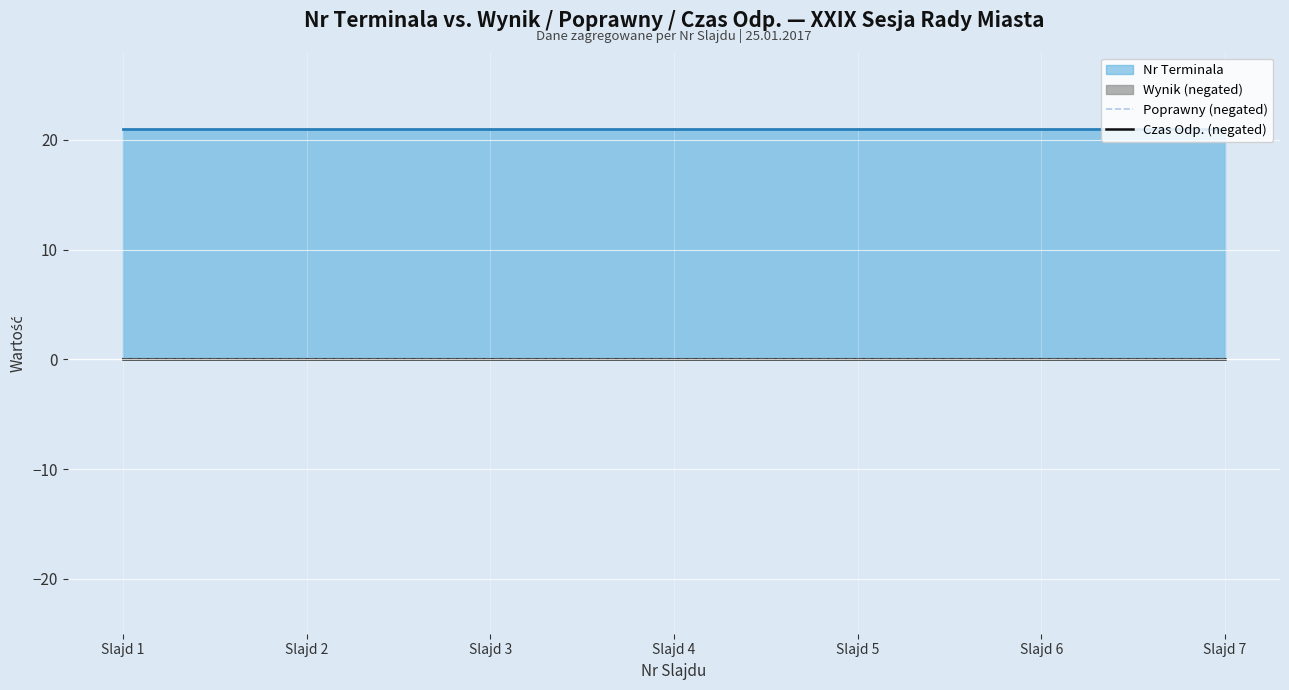

What is the difference between the highest and lowest values at 4?

21